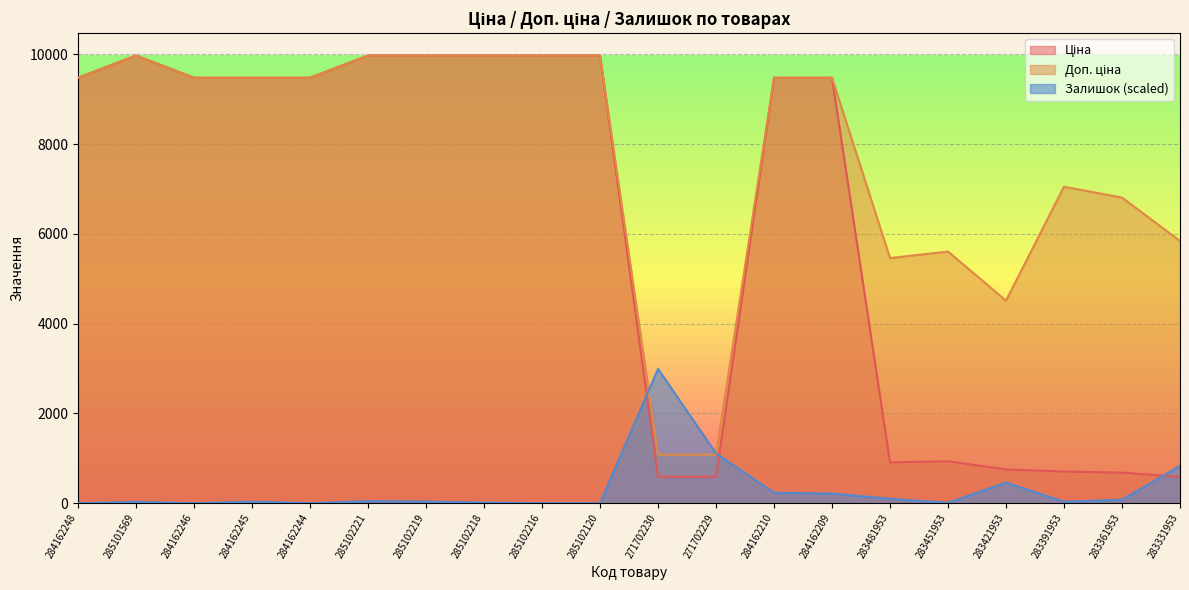

At which label does Ціна reach its minimum?

283331953